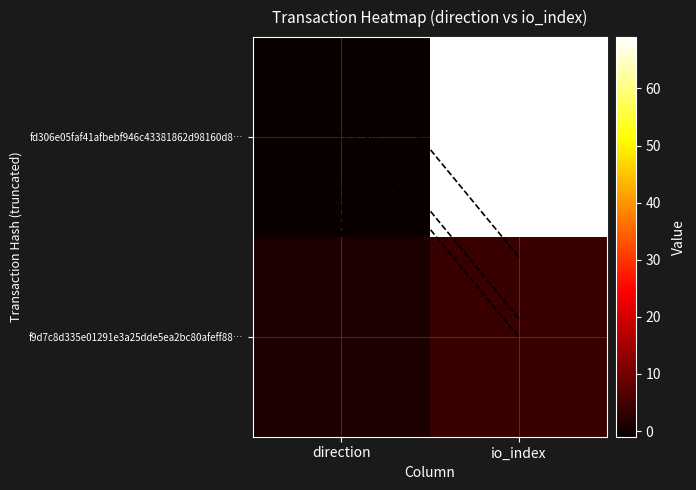

The value of fd306e05faf41afbebf946c43381862d98160d8… at io_index is 69. True or false?

True